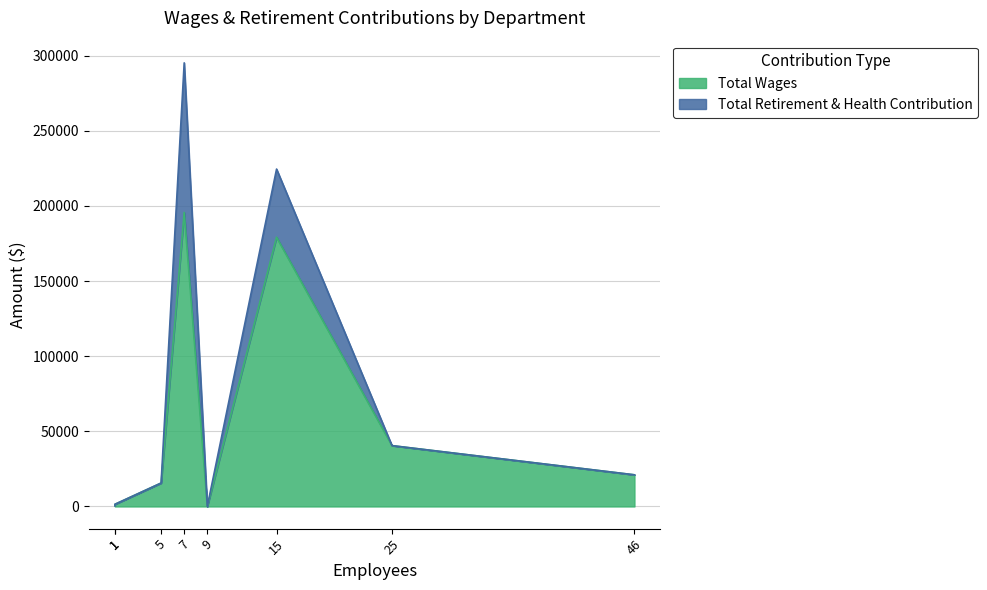

True or false: Total Wages and Total Retirement & Health Contribution intersect in this chart.

False